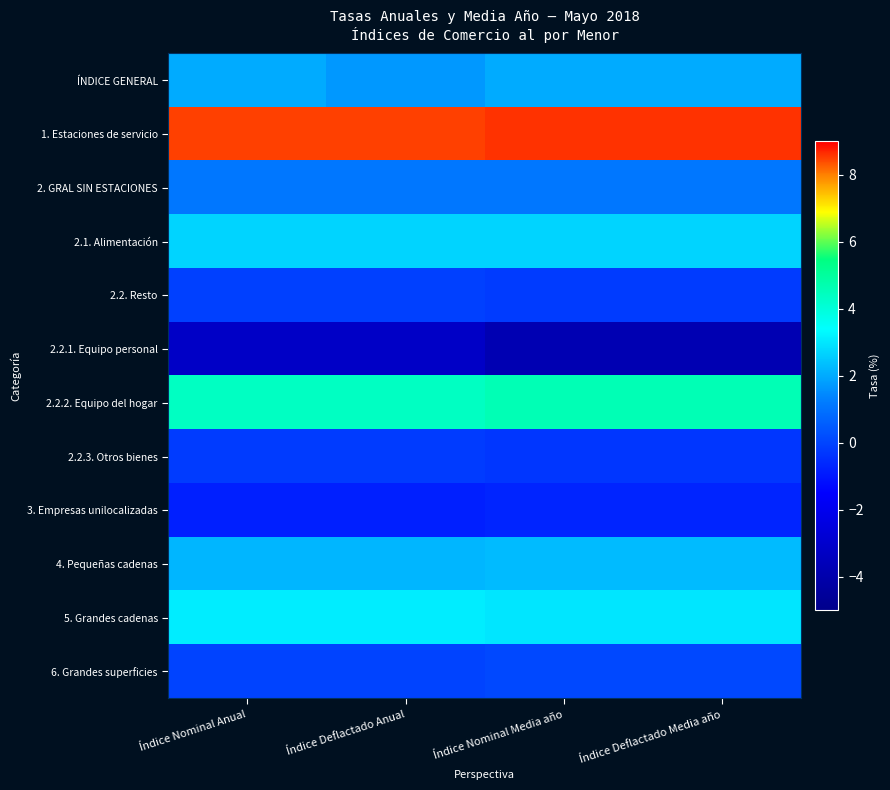

Reading left to right, transcribe all the data shown in this chart.

ÍNDICE GENERAL: Índice Nominal Anual=2.0	Índice Deflactado Anual=1.7	Índice Nominal Media año=2.0	Índice Deflactado Media año=2.0
1. Estaciones de servicio: Índice Nominal Anual=8.5	Índice Deflactado Anual=8.5	Índice Nominal Media año=8.6	Índice Deflactado Media año=8.6
2. GRAL SIN ESTACIONES: Índice Nominal Anual=1.1	Índice Deflactado Anual=1.1	Índice Nominal Media año=1.1	Índice Deflactado Media año=1.1
2.1. Alimentación: Índice Nominal Anual=2.7	Índice Deflactado Anual=2.7	Índice Nominal Media año=2.7	Índice Deflactado Media año=2.7
2.2. Resto: Índice Nominal Anual=-0.1	Índice Deflactado Anual=-0.1	Índice Nominal Media año=-0.2	Índice Deflactado Media año=-0.2
2.2.1. Equipo personal: Índice Nominal Anual=-3.2	Índice Deflactado Anual=-3.2	Índice Nominal Media año=-3.8	Índice Deflactado Media año=-3.8
2.2.2. Equipo del hogar: Índice Nominal Anual=4.4	Índice Deflactado Anual=4.4	Índice Nominal Media año=4.6	Índice Deflactado Media año=4.6
2.2.3. Otros bienes: Índice Nominal Anual=-0.2	Índice Deflactado Anual=-0.2	Índice Nominal Media año=-0.3	Índice Deflactado Media año=-0.3
3. Empresas unilocalizadas: Índice Nominal Anual=-0.8	Índice Deflactado Anual=-0.8	Índice Nominal Media año=-0.7	Índice Deflactado Media año=-0.7
4. Pequeñas cadenas: Índice Nominal Anual=2.2	Índice Deflactado Anual=2.2	Índice Nominal Media año=2.3	Índice Deflactado Media año=2.3
5. Grandes cadenas: Índice Nominal Anual=3.1	Índice Deflactado Anual=3.1	Índice Nominal Media año=3.0	Índice Deflactado Media año=3.0
6. Grandes superficies: Índice Nominal Anual=0.0	Índice Deflactado Anual=0.0	Índice Nominal Media año=0.1	Índice Deflactado Media año=0.1